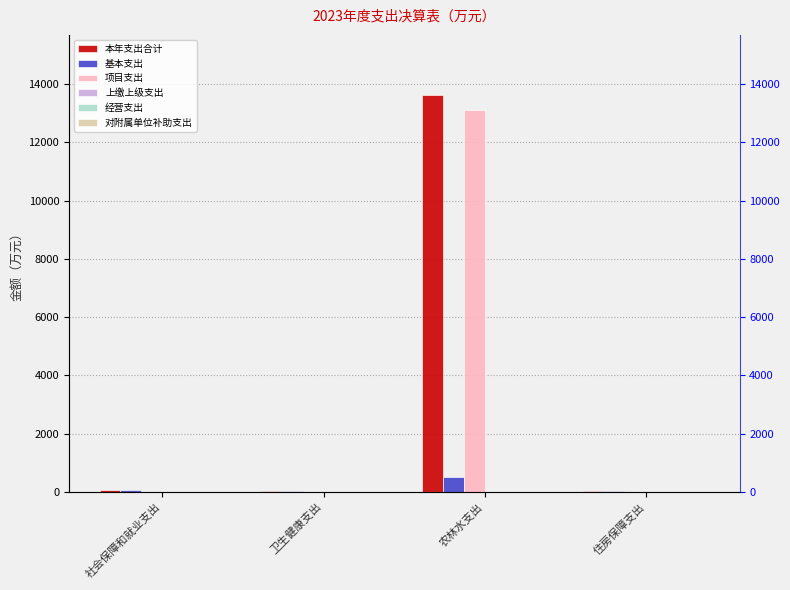

What is the label of the 3rd bar from the left?

农林水支出